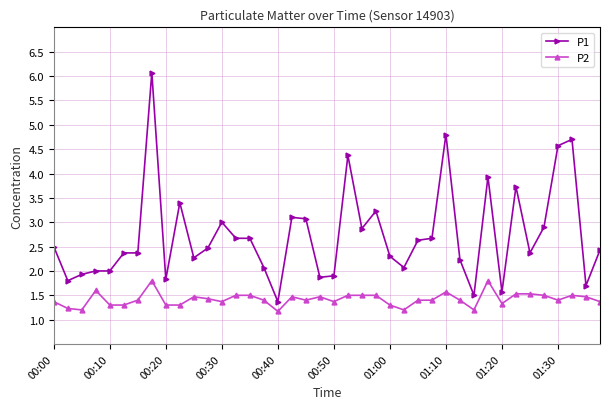

How many lines are shown in the chart?

2